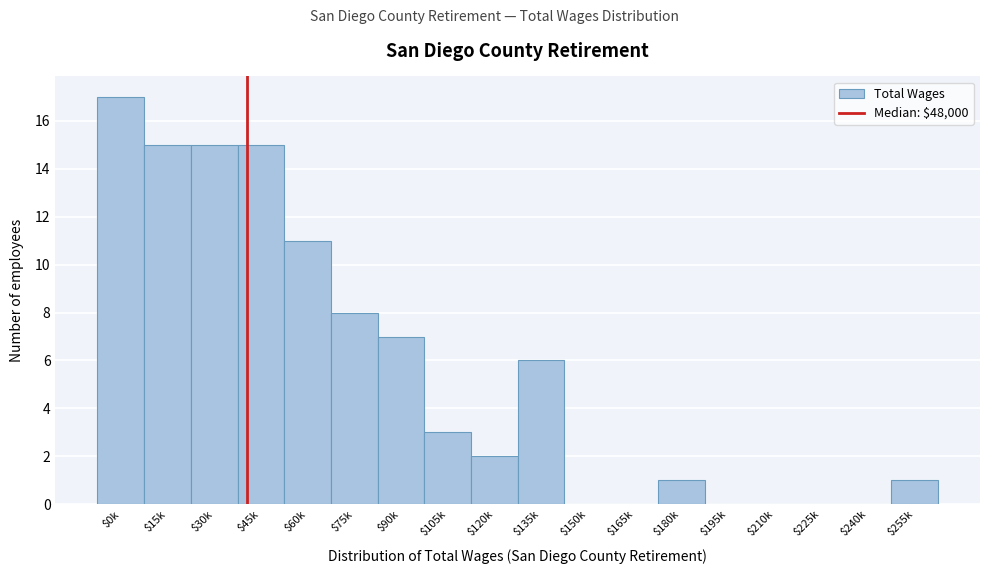

What is the sum of all values?

101